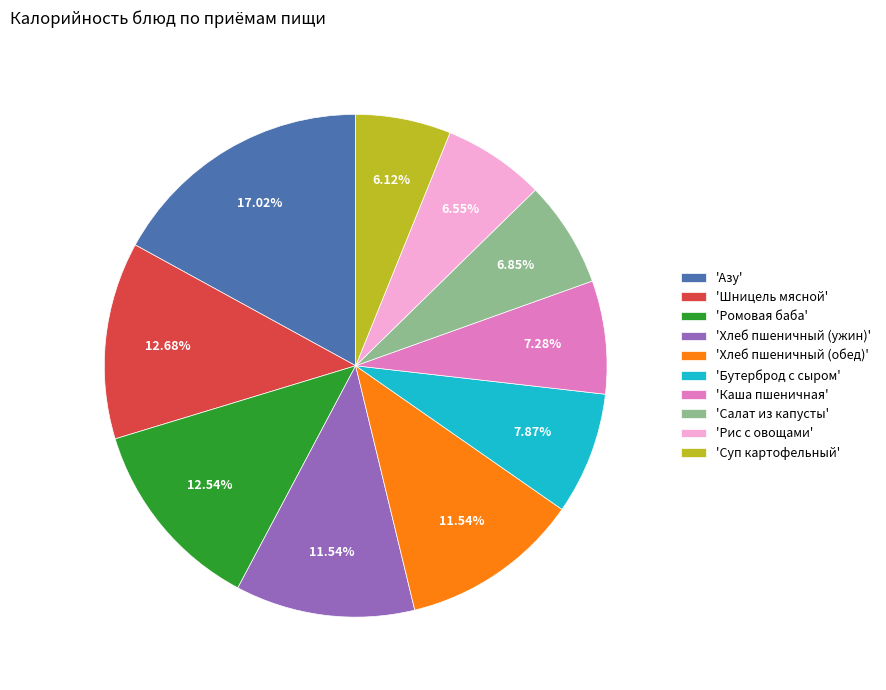

Approximately how many times larger is the value at 'Хлеб пшеничный (обед)' compared to 'Салат из капусты'?

1.7